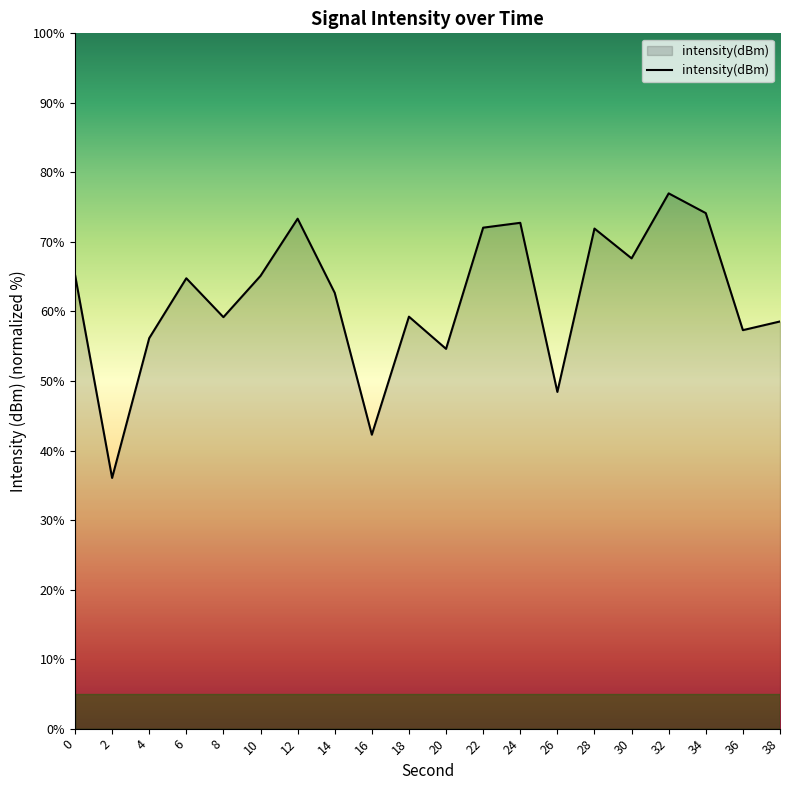

Count the number of categories in the chart.

20